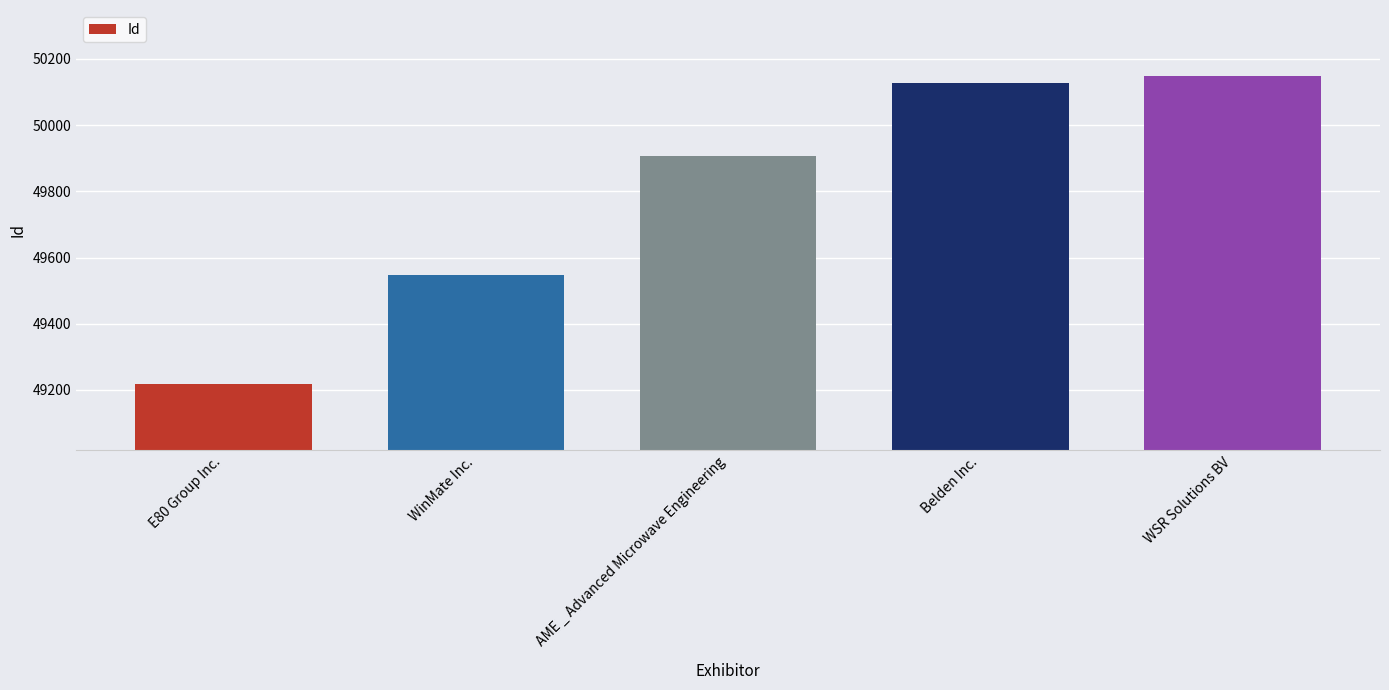

What position from the left is Belden Inc.?

4